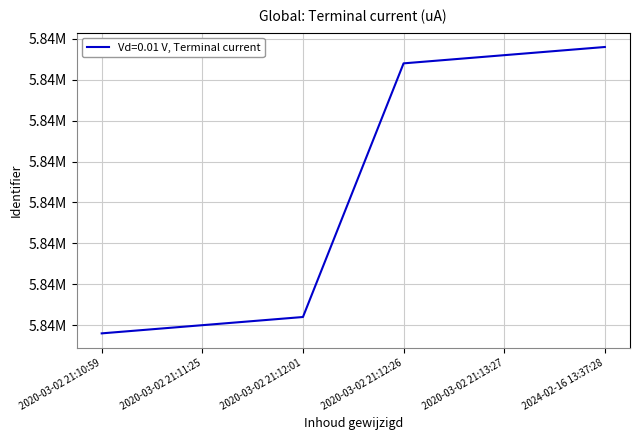

What is the difference between the maximum and minimum values?

35